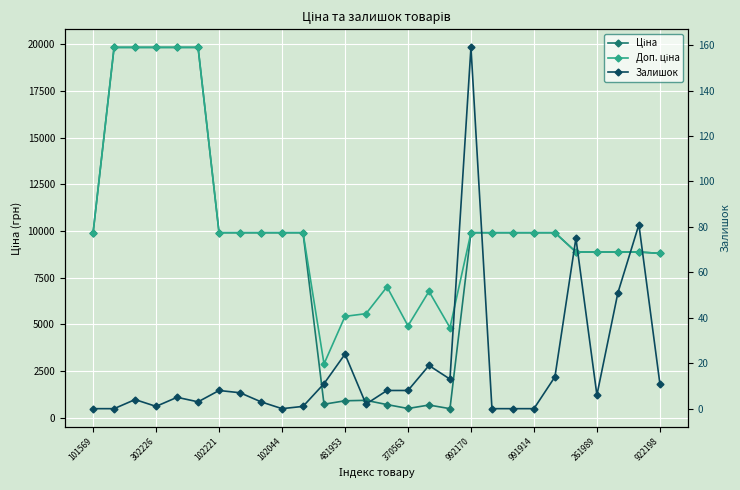

Between 19 and 20, which series saw the biggest shift?

Ціна